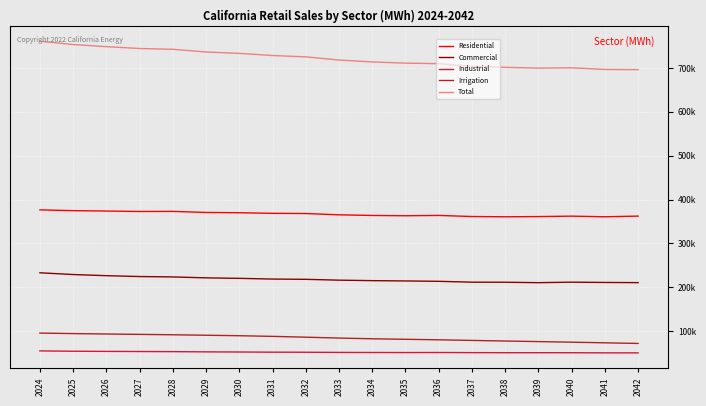

At 2042, list the series in order from largest to smallest.

Total, Residential, Commercial, Irrigation, Industrial